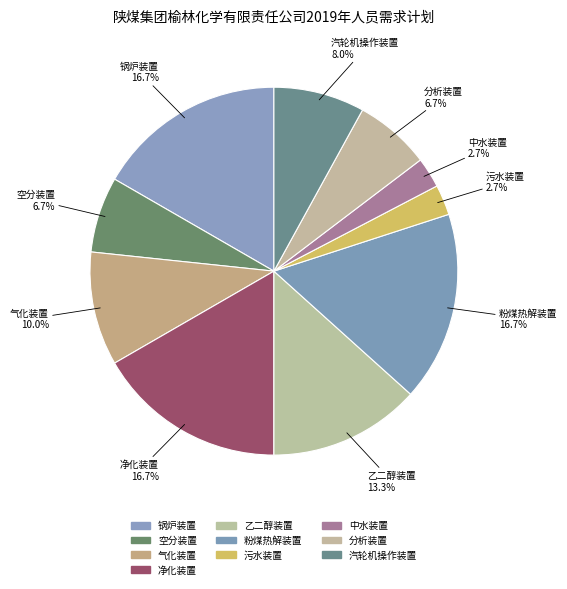

Count the number of slices in the pie.

10